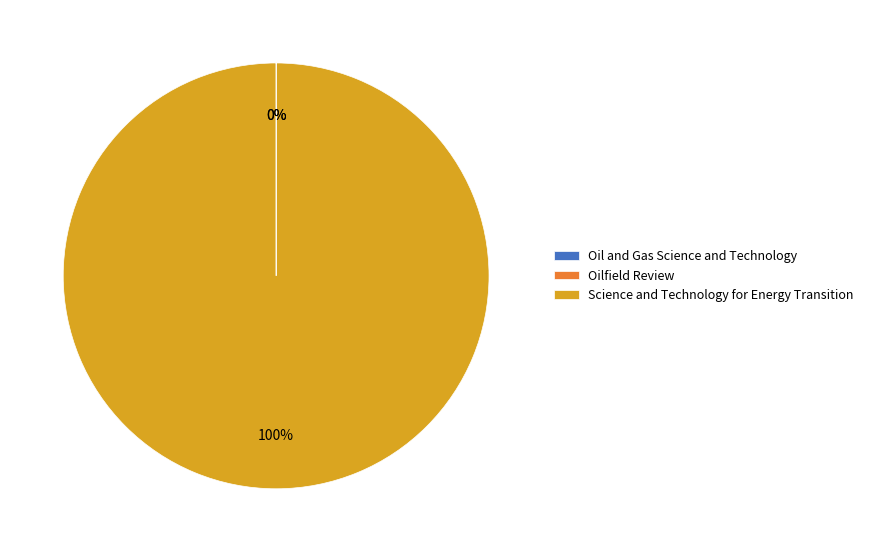

To the nearest percent, what portion does Science and Technology for Energy Transition represent?

100%